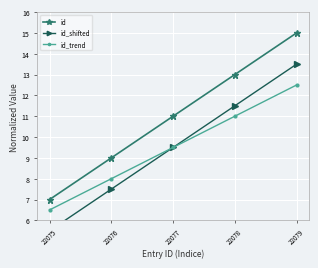

True or false: id_trend has a value of 14.3 at 22077.

False